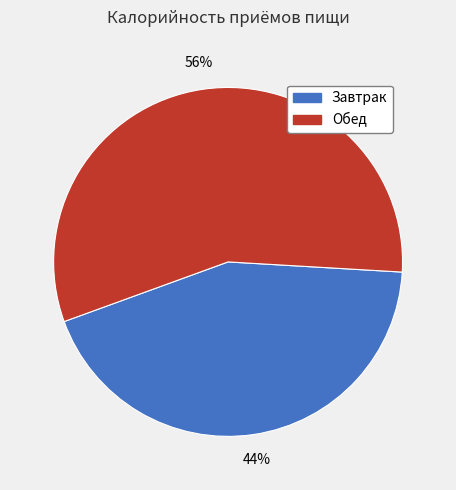

To the nearest percent, what is the combined percentage of Обед and Завтрак?

100%